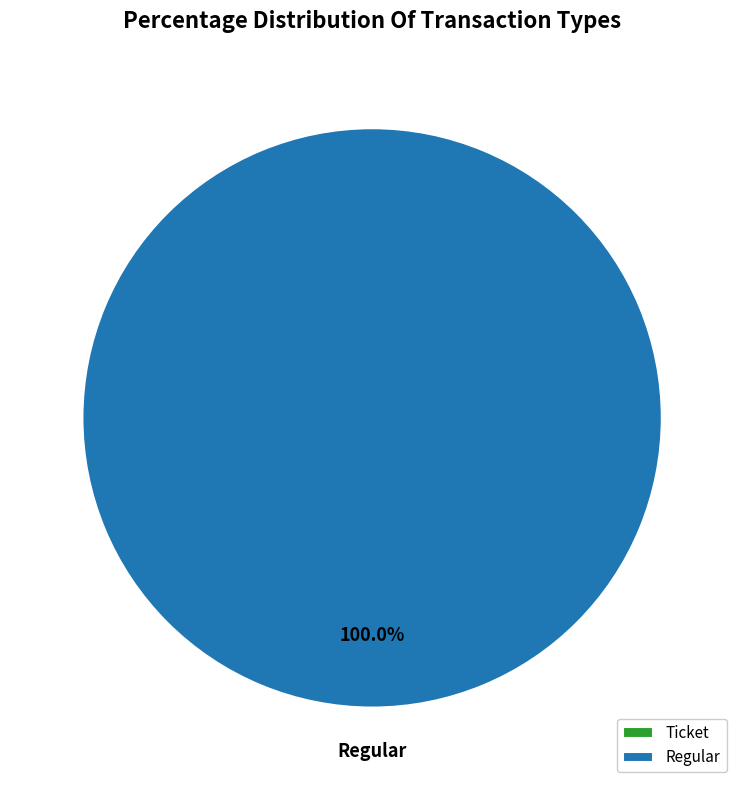

What is the smallest slice in the pie chart?

Ticket